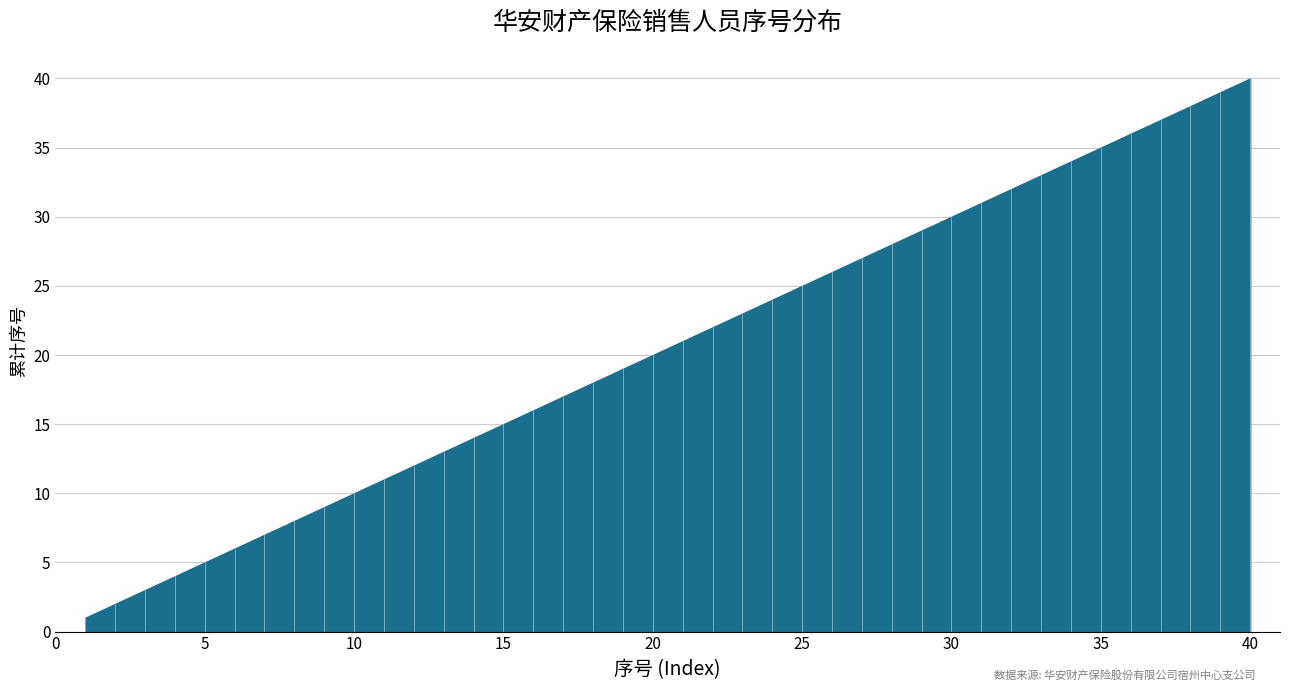

True or false: there are more than 2 points higher than both neighbors.

False